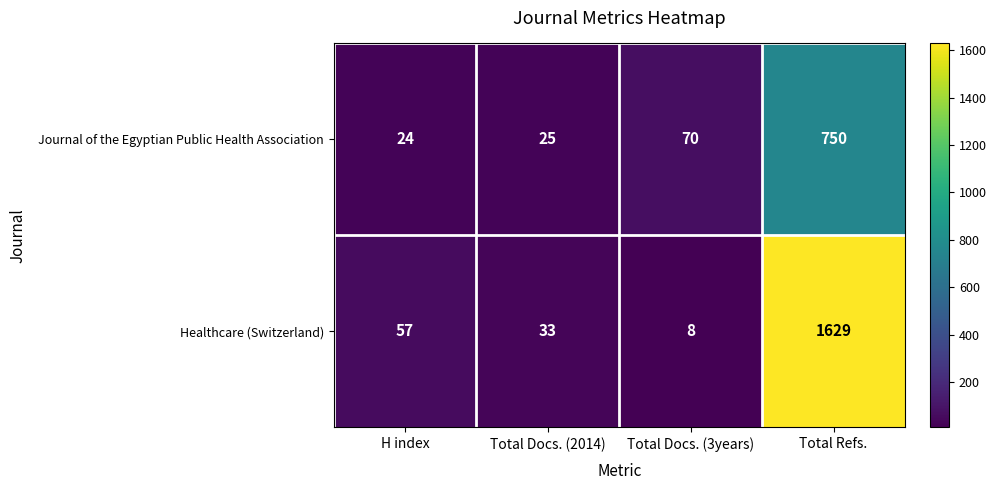

List the series in order of their peak value, highest first.

Healthcare (Switzerland), Journal of the Egyptian Public Health Association